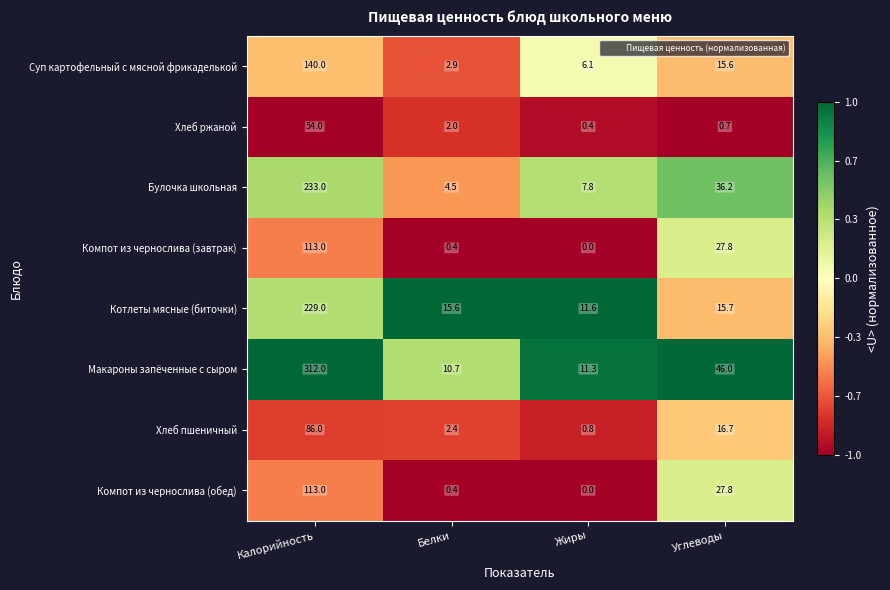

What is the greatest value displayed?

312.0